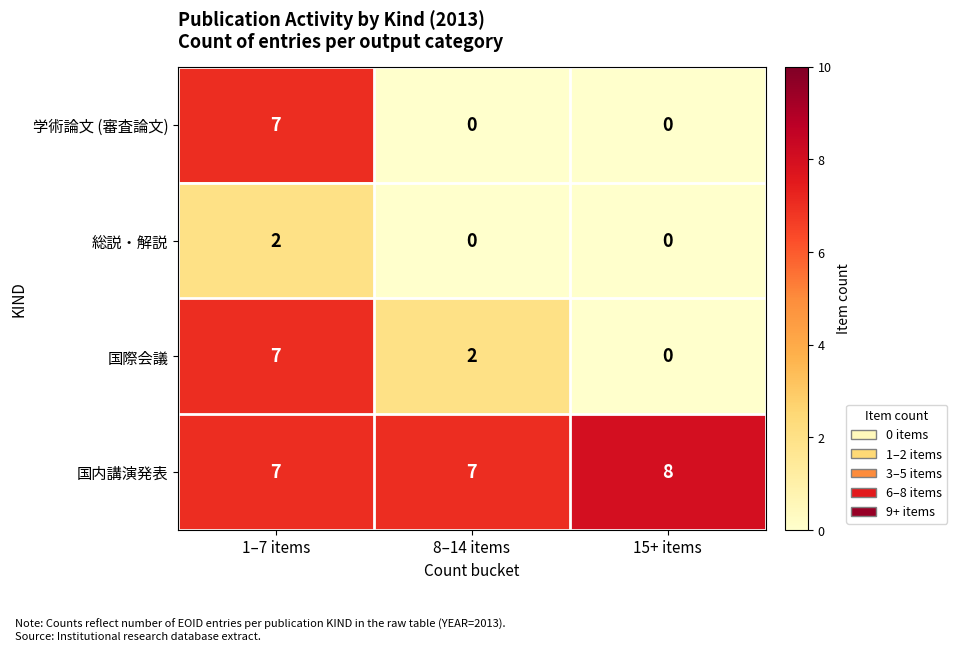

How many series are shown in this chart?

4